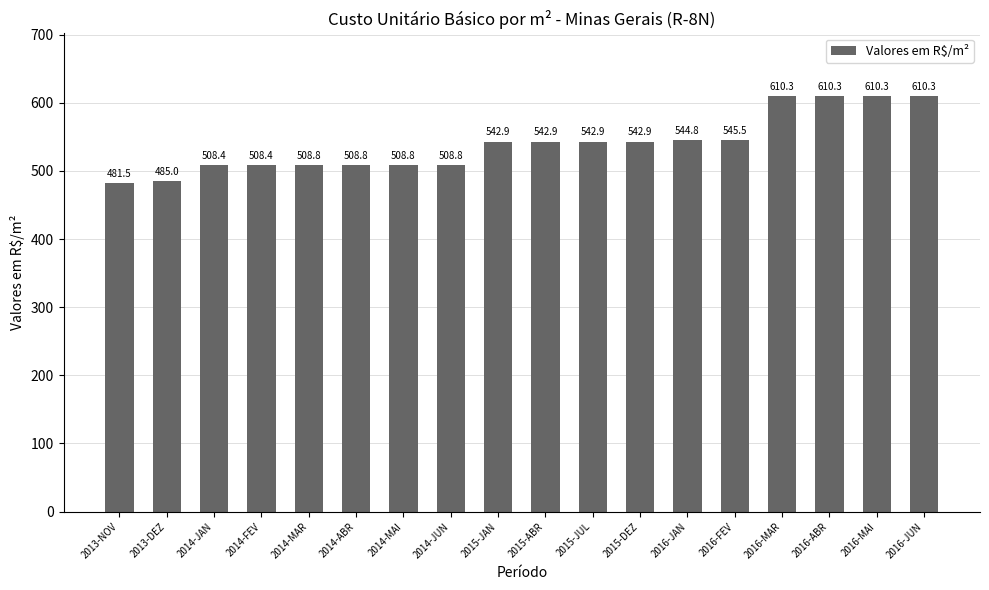

What value does the data have at 2015-JUL?

542.9